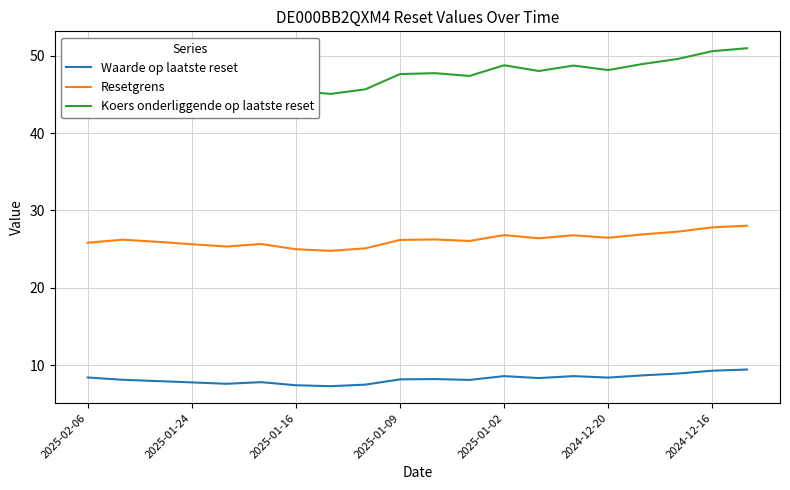

Which series has the largest total across all categories?

Koers onderliggende op laatste reset